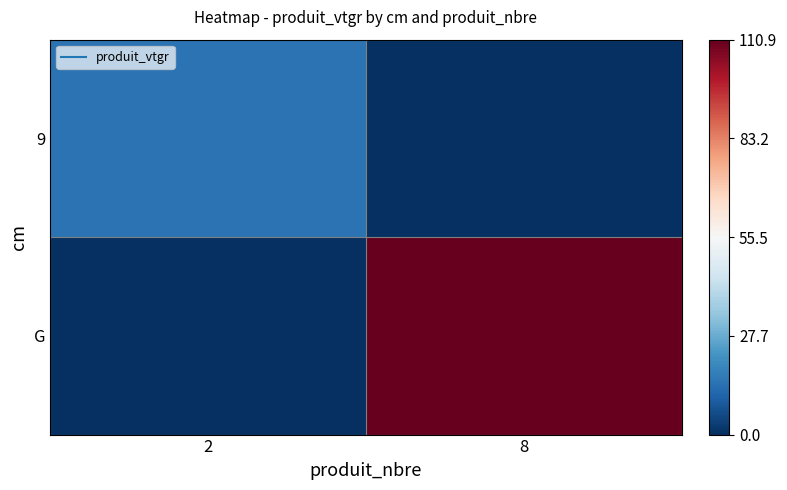

Between 8 and 2, which is larger?

2